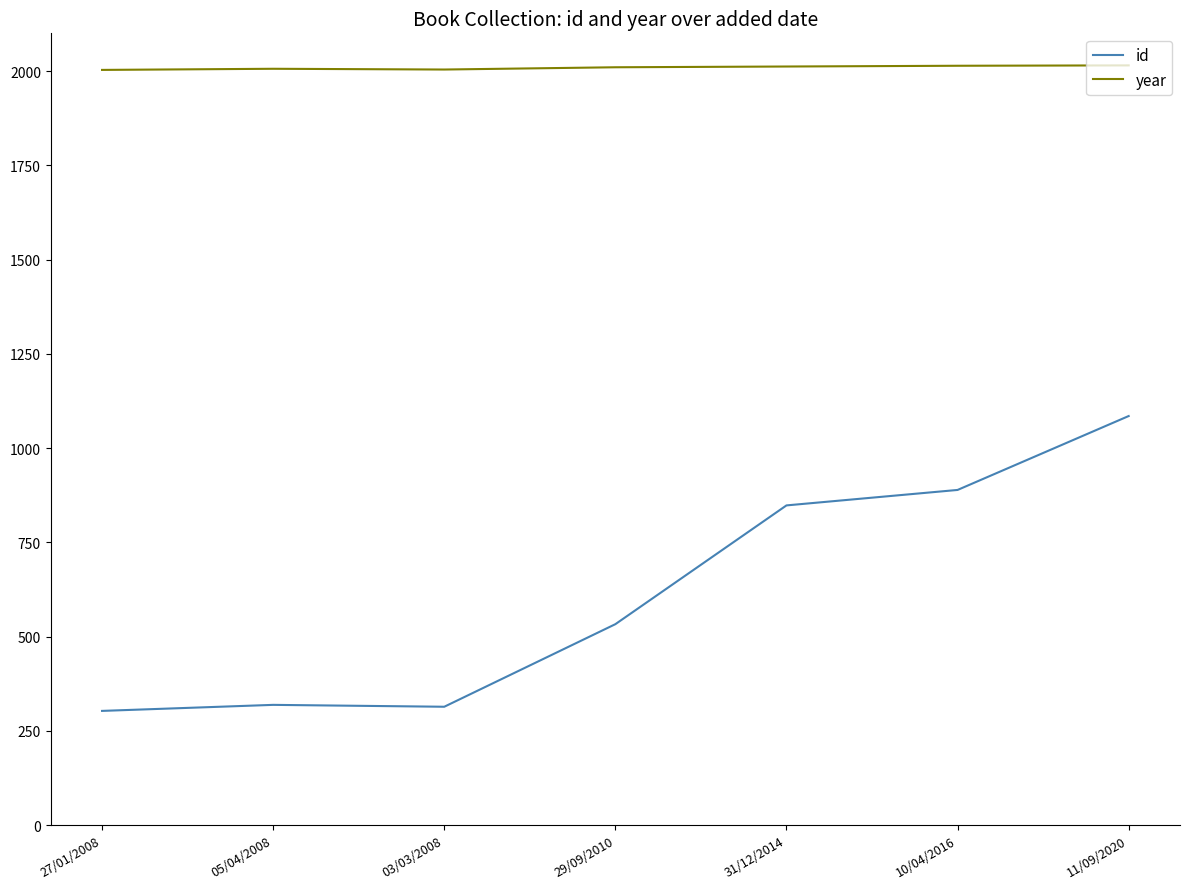

Between 31/12/2014 and 11/09/2020, which series saw the biggest shift?

id